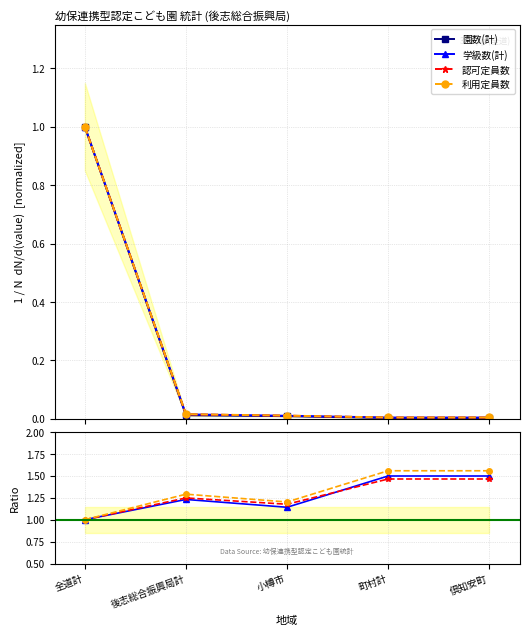

At which category does 認可定員数 reach its first local peak?

後志総合振興局計